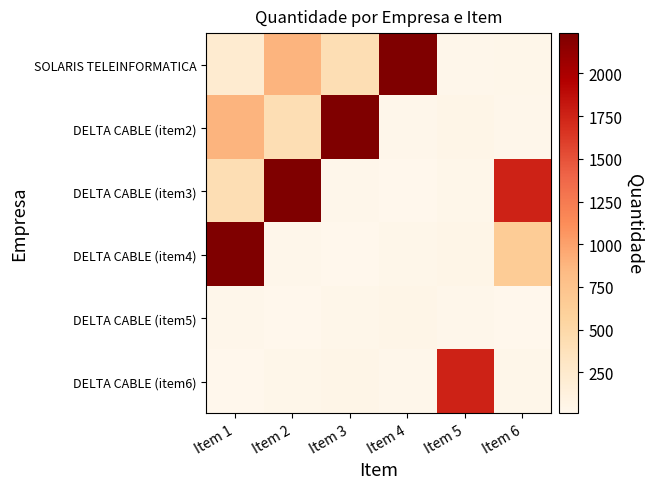

Which series has the widest spread of values?

DELTA CABLE (item3)